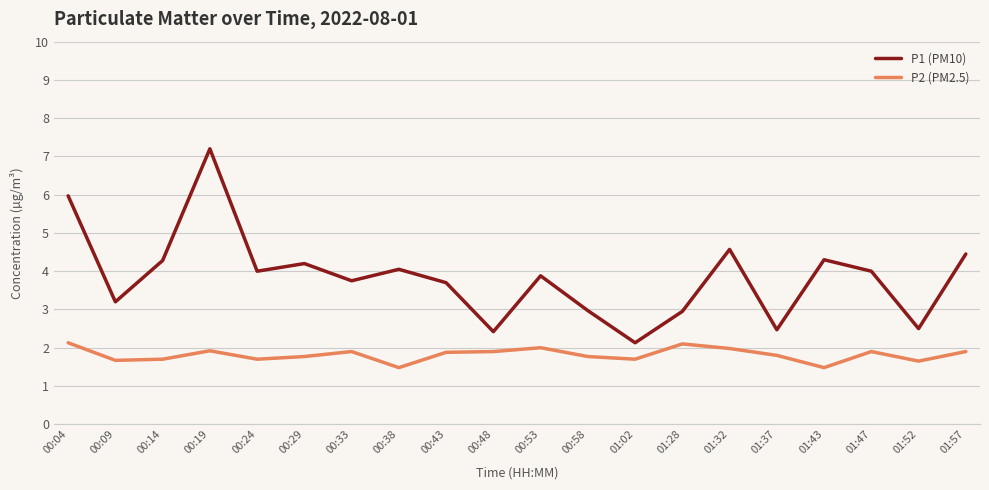

How many interior local peaks does the P1 (PM10) series have?

6